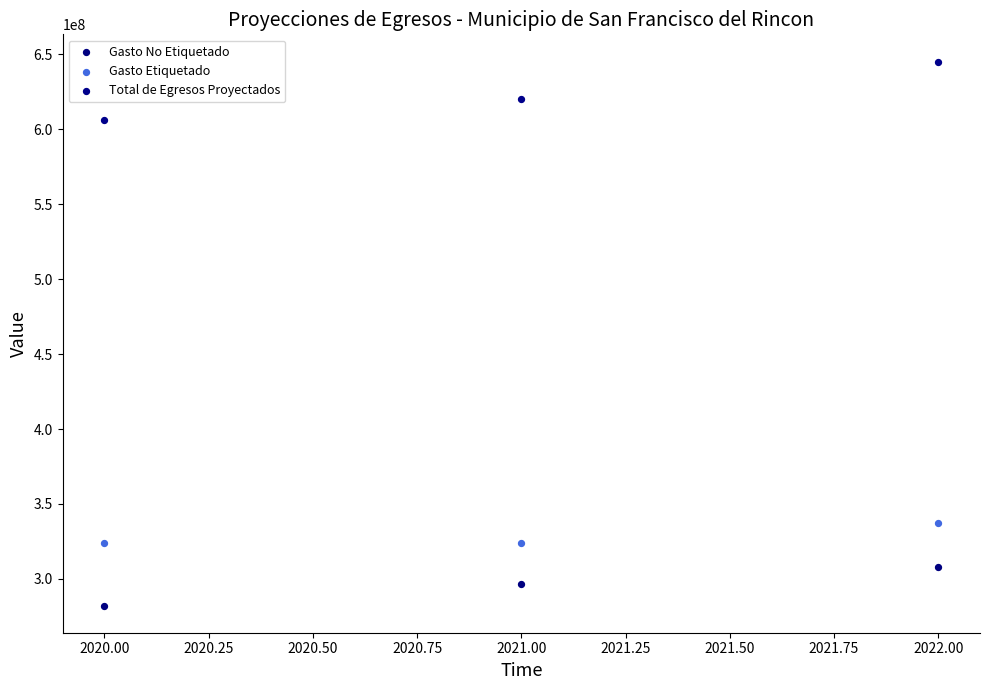

Which series has the widest spread of Y values?

Total de Egresos Proyectados